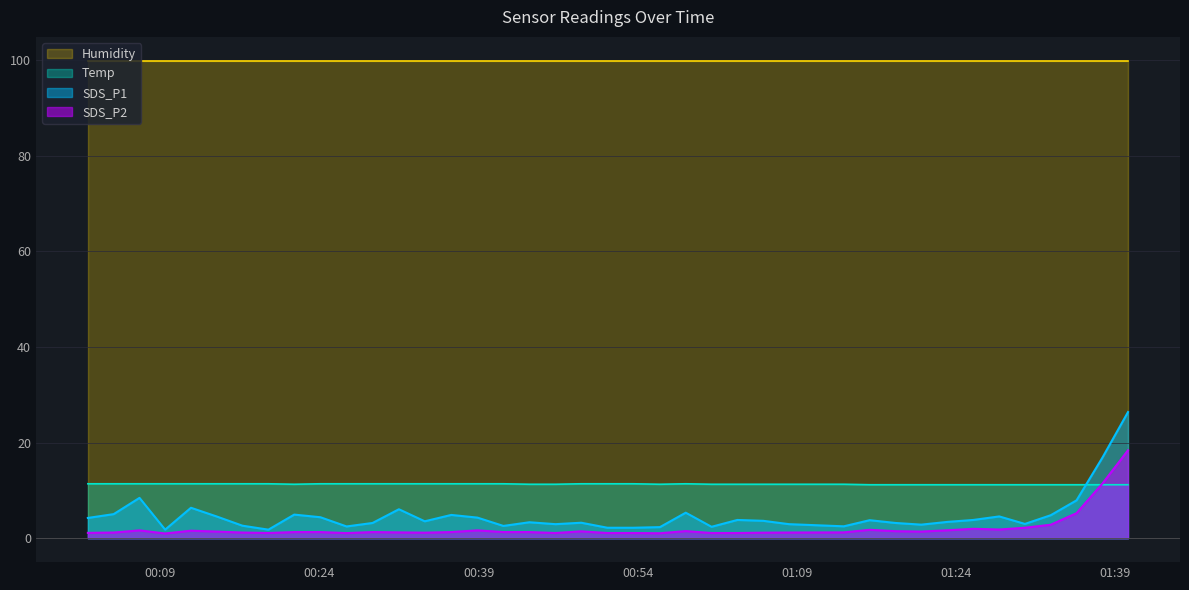

How many interior local peaks does the Temp series have?

1